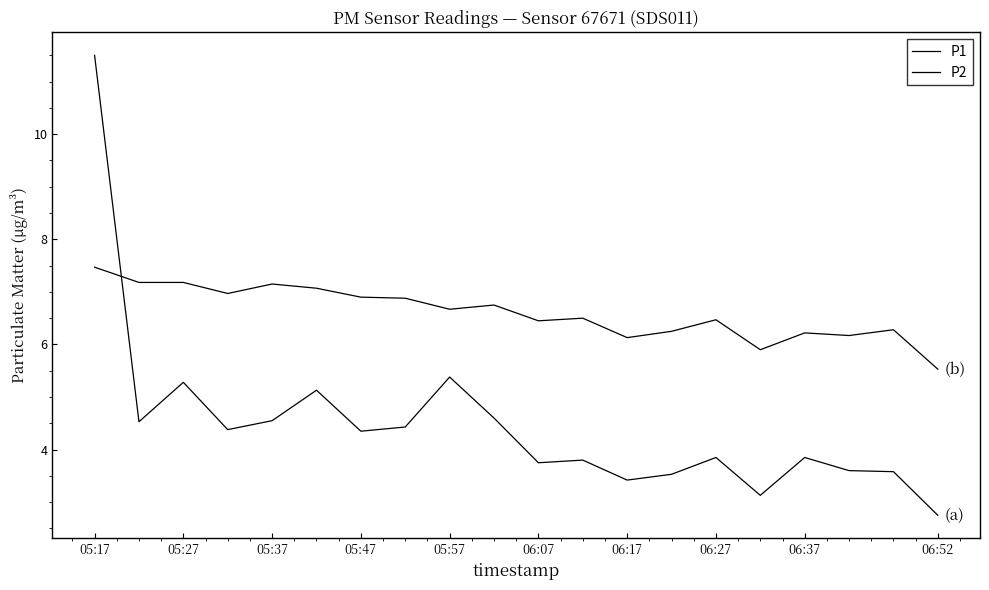

Rank the series by their average value, from lowest to highest.

P1, P2